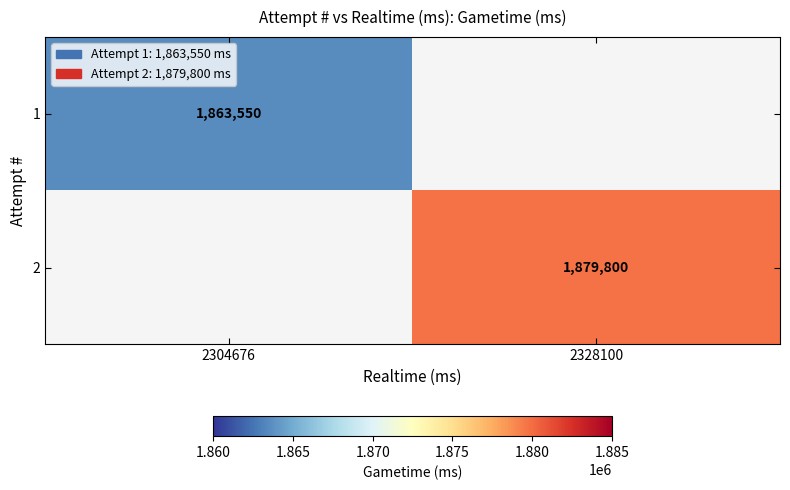

The 2 series shows 563603 at 2328100. True or false?

False